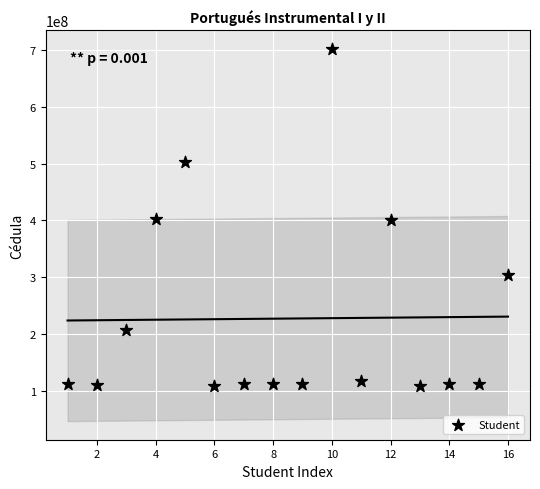

What is the range of X values (max minus min)?

15